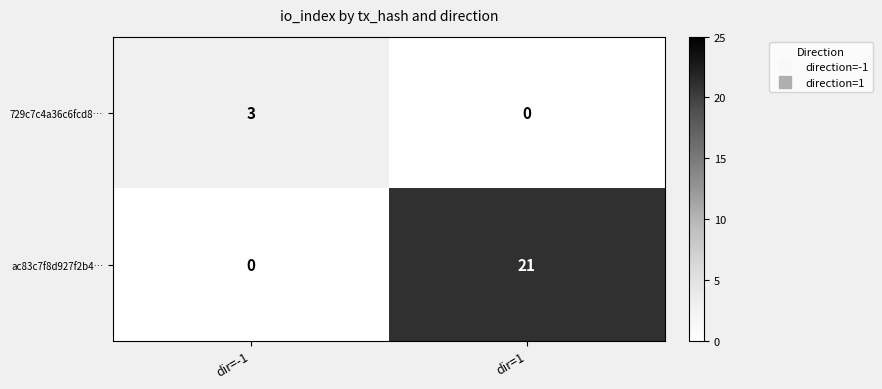

What is the difference between the 729c7c4a36c6fcd8… values at dir=-1 and dir=1?

3